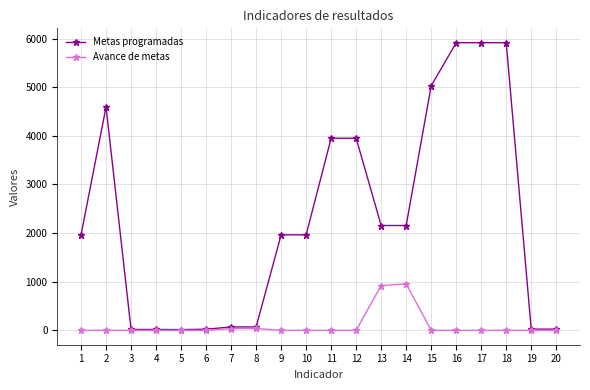

What is the total value across all series at 17?

5915